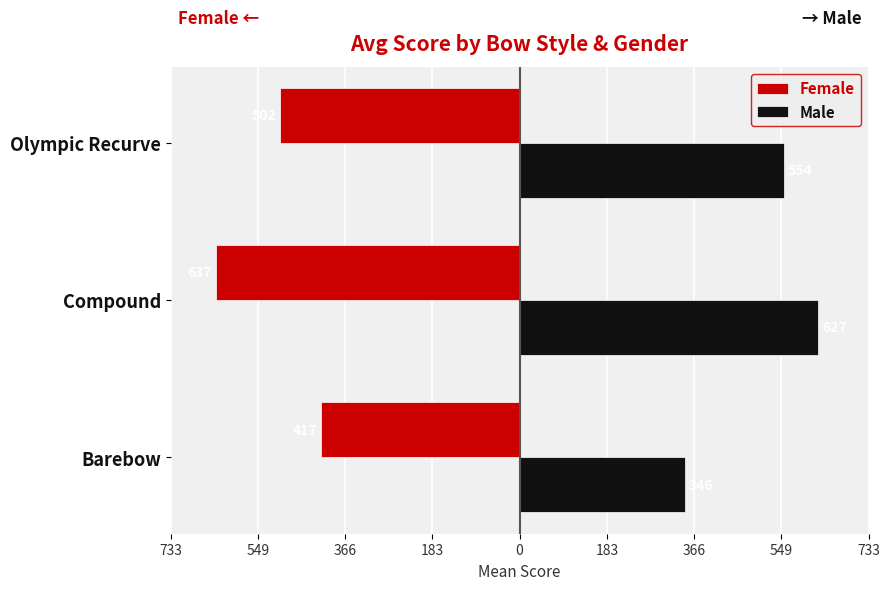

What are all the series names shown in the legend?

Female, Male